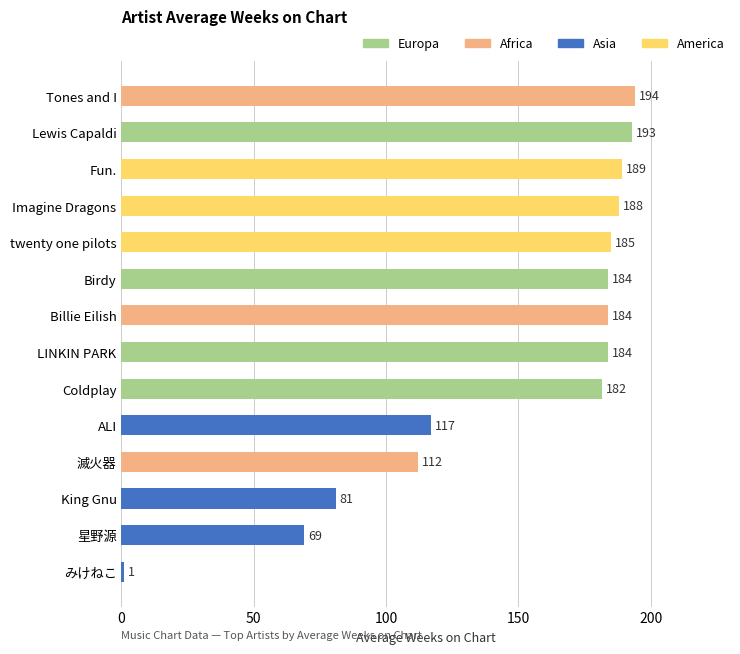

Is it true that the value at King Gnu is 81.0?

True